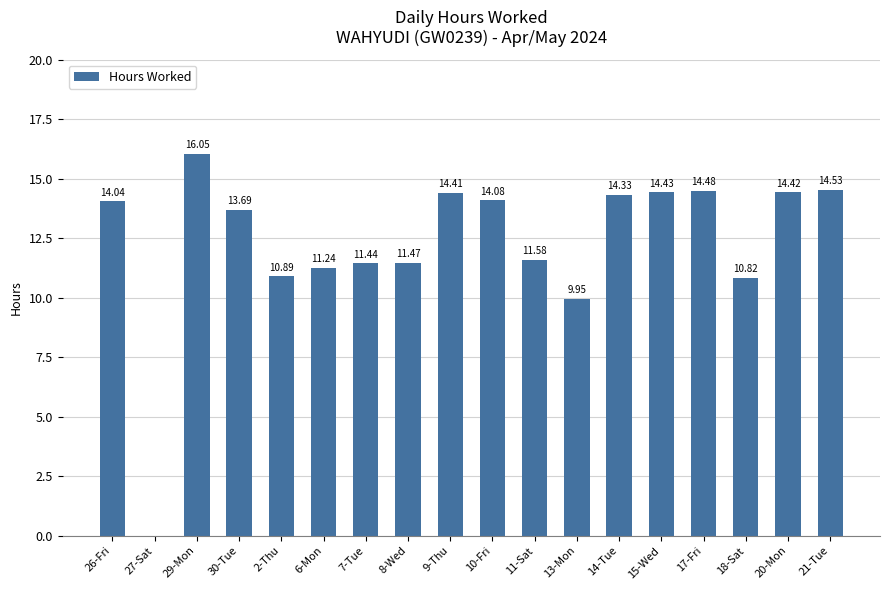

Which has a higher value, 17-Fri or 30-Tue?

17-Fri